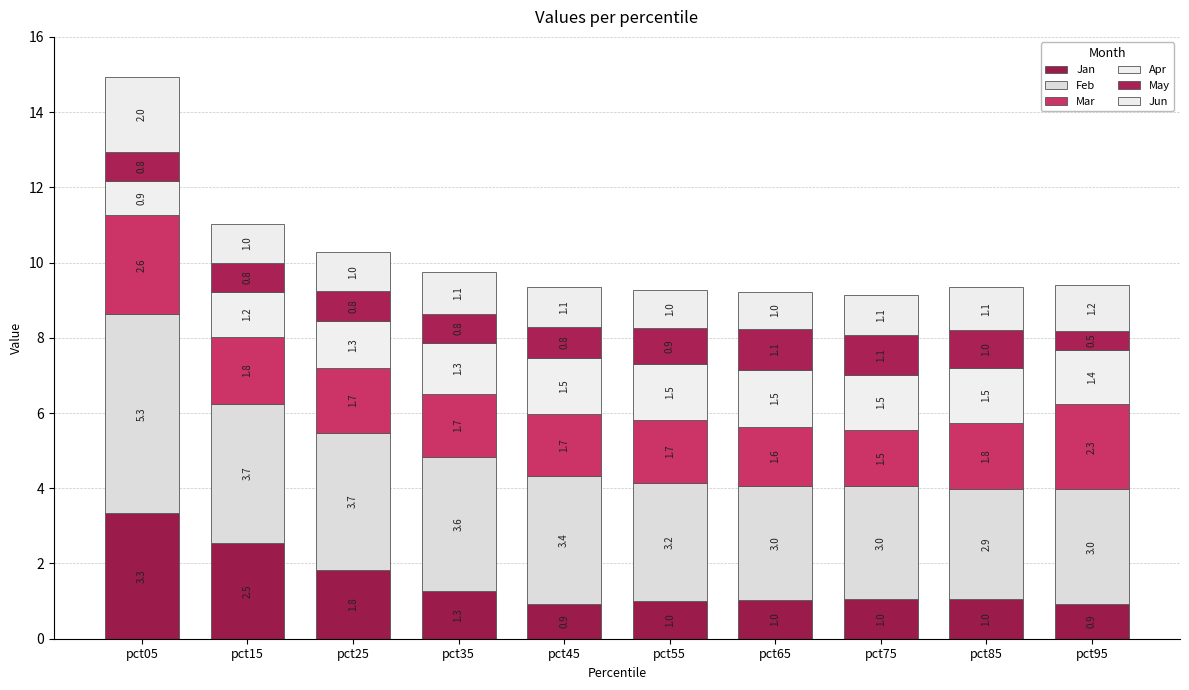

List the series in order of their peak value, lowest first.

May, Apr, Jun, Mar, Jan, Feb